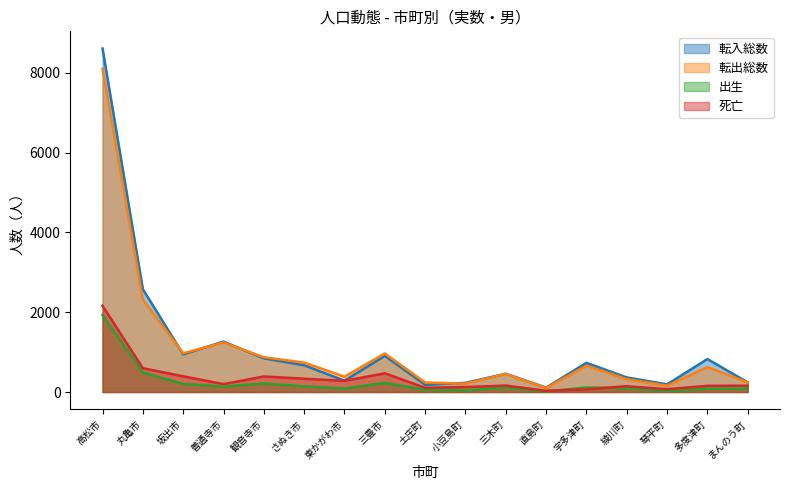

What is the label of the 6th point from the left?

さぬき市